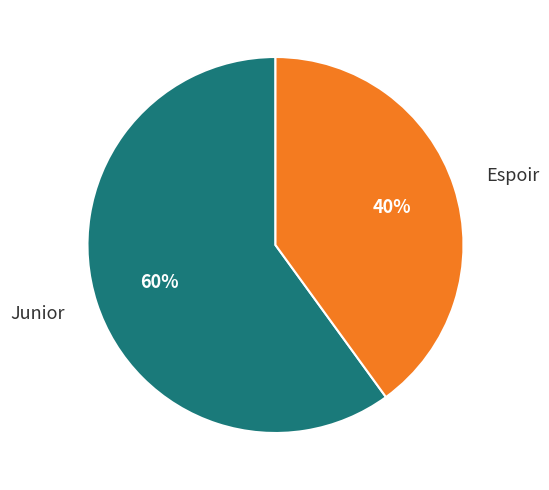

Is there a majority slice in this chart?

Yes